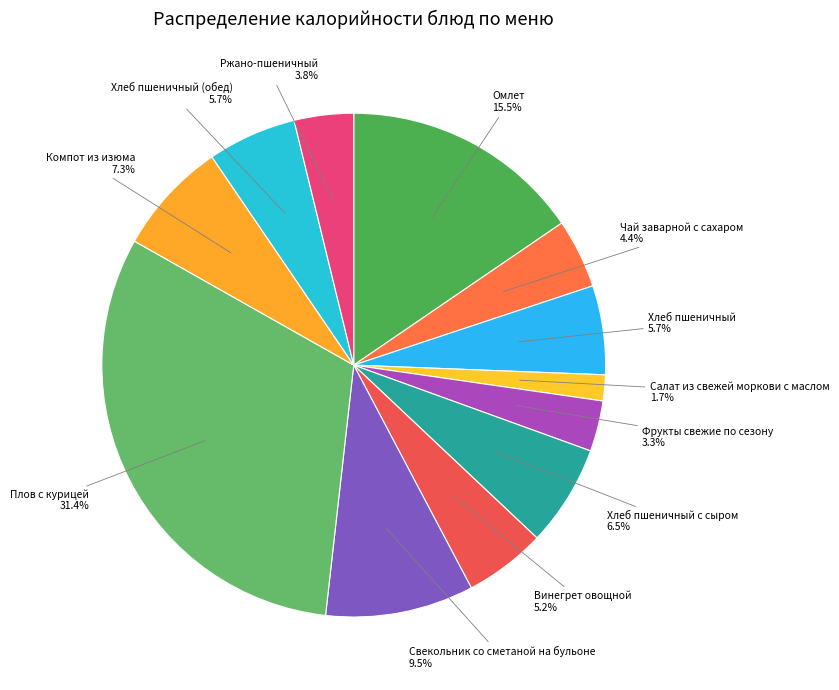

Is there any slice that represents more than half of the pie?

No